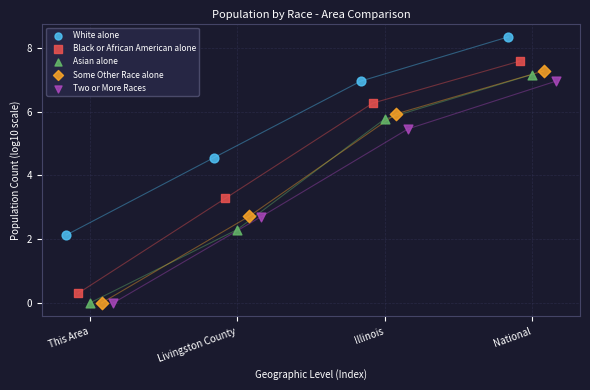

What are all the series names shown in the legend?

White alone, Black or African American alone, Asian alone, Some Other Race alone, Two or More Races